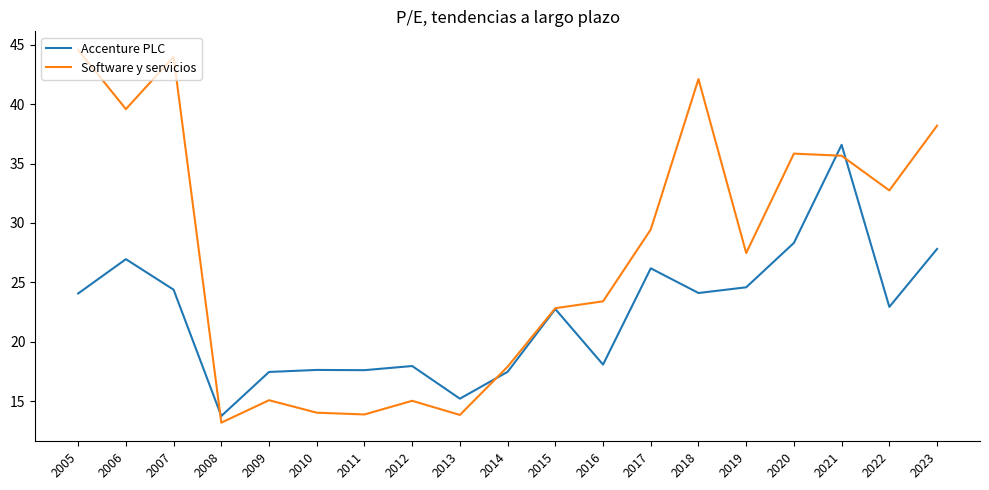

At how many categories does at least one series exceed 38?

5